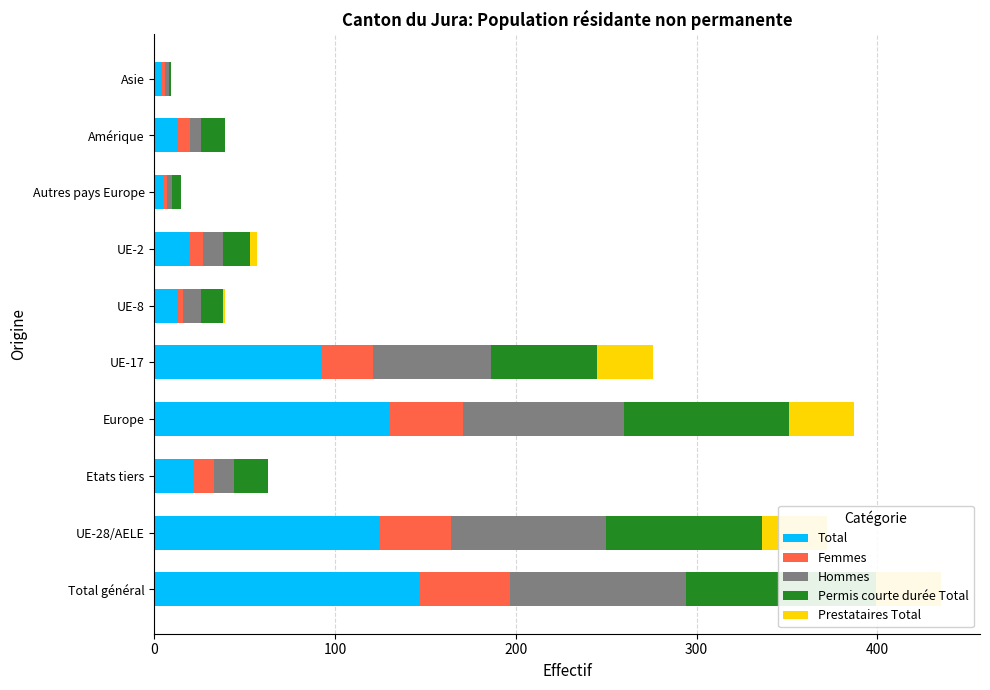

Rank the categories by Permis courte durée Total value from lowest to highest.

9, 7, 500, 8, 6, 200, 400, 100, 300, 0